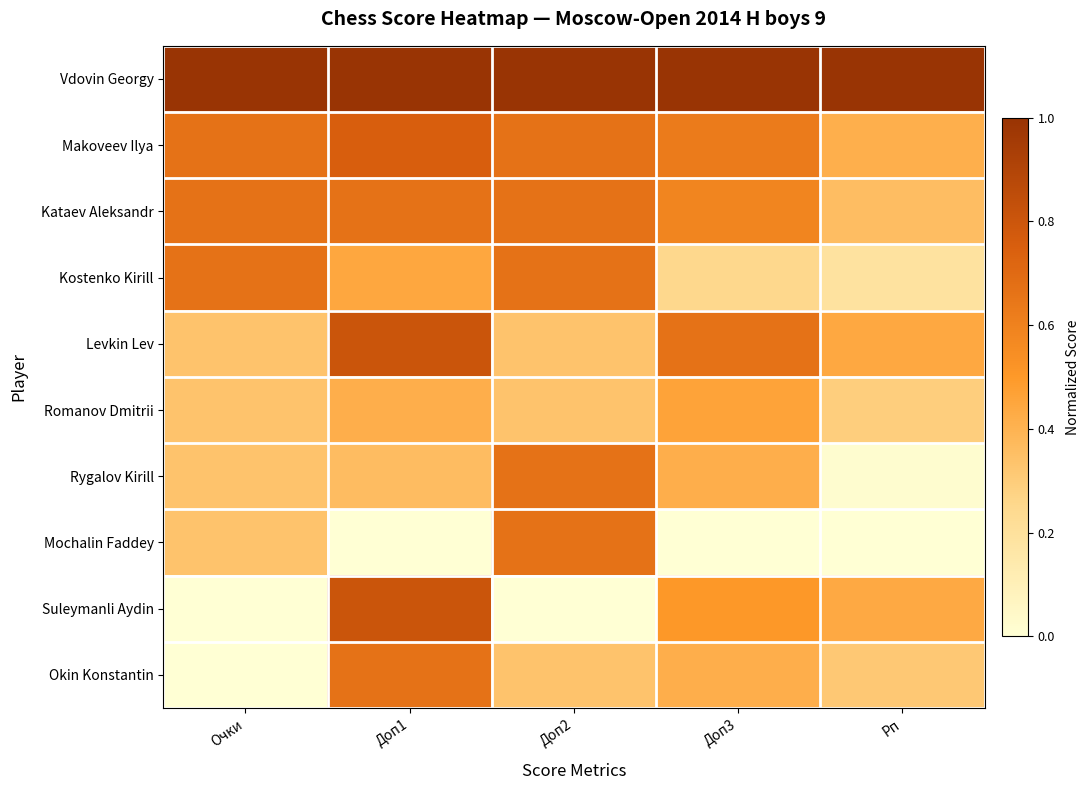

Which has a higher value, Рп or Доп1?

Рп